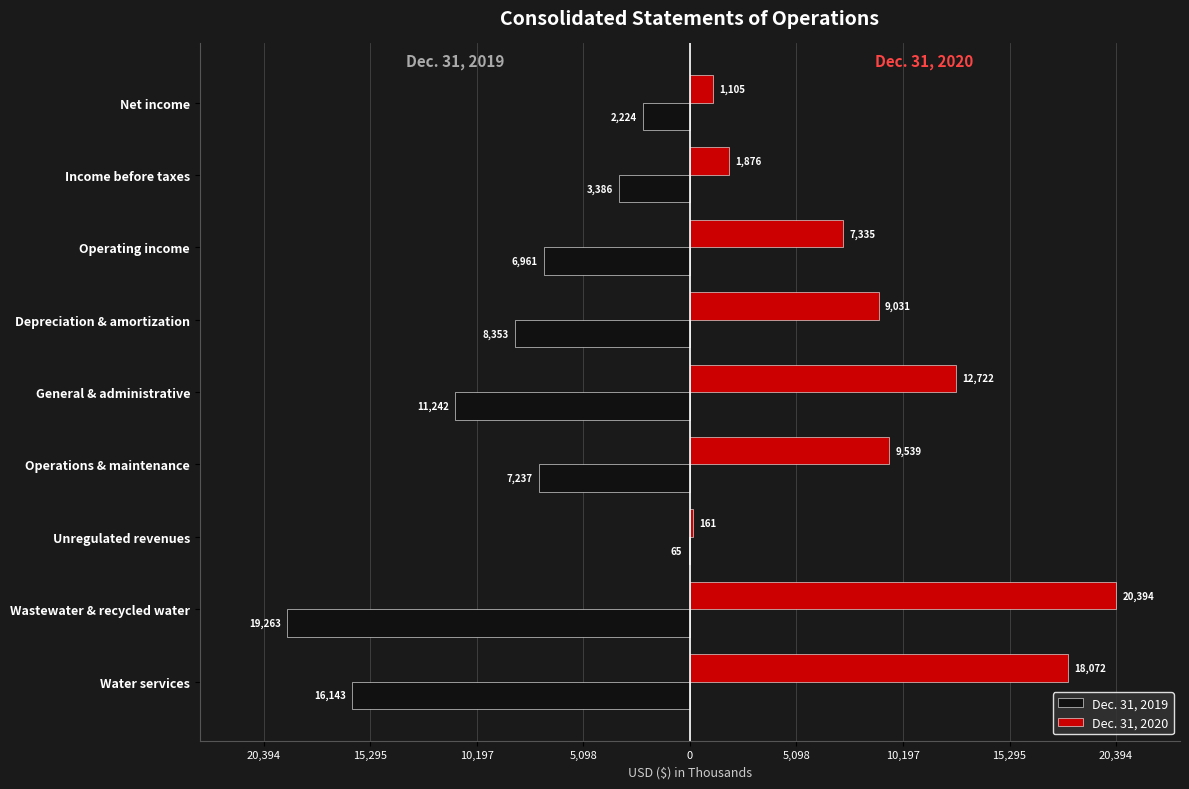

What are all the series names shown in the legend?

Dec. 31, 2019, Dec. 31, 2020